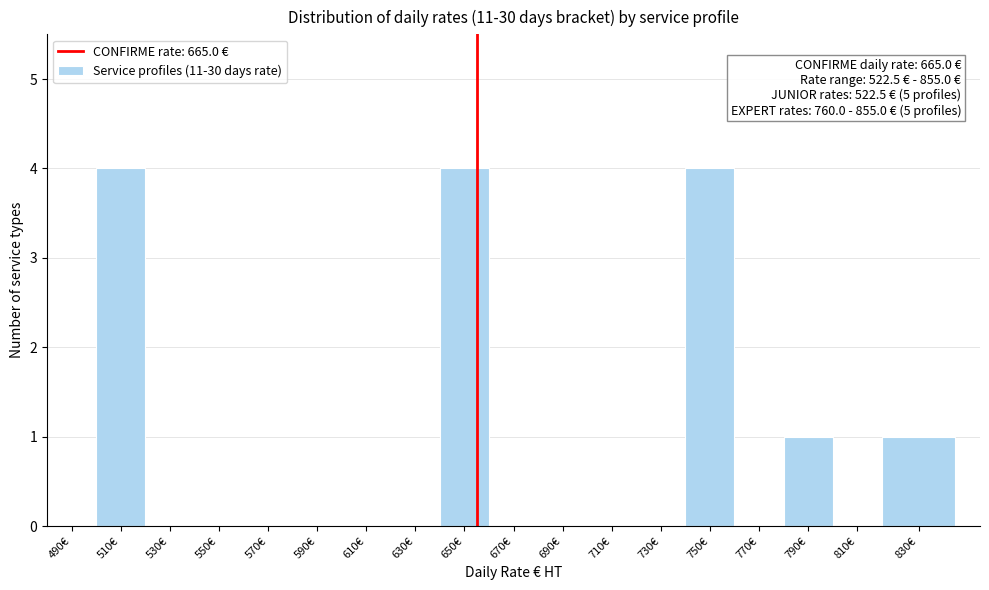

Reading left to right, list all the values displayed in this chart.

490€=0	510€=4	530€=0	550€=0	570€=0	590€=0	610€=0	630€=0	650€=4	670€=0	690€=0	710€=0	730€=0	750€=4	770€=0	790€=1	810€=0	830€=1